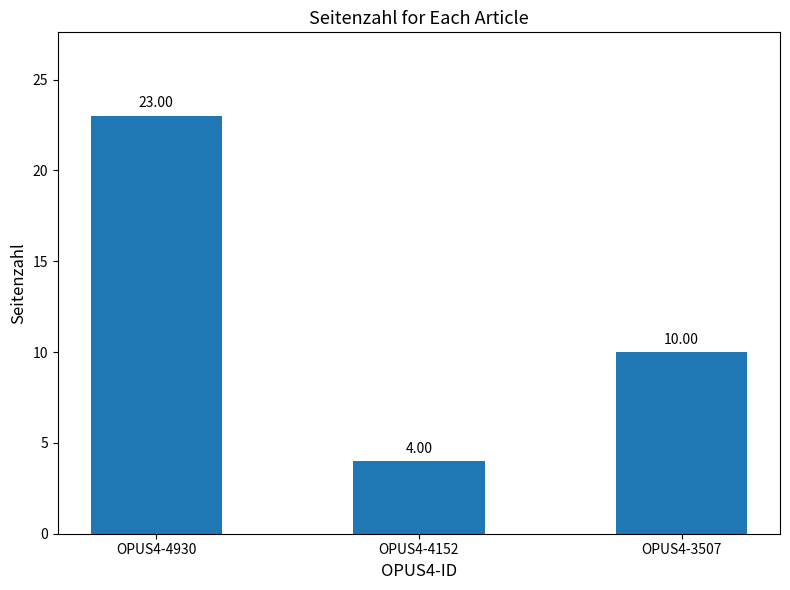

True or false: the data shows 4 at OPUS4-4152.

True